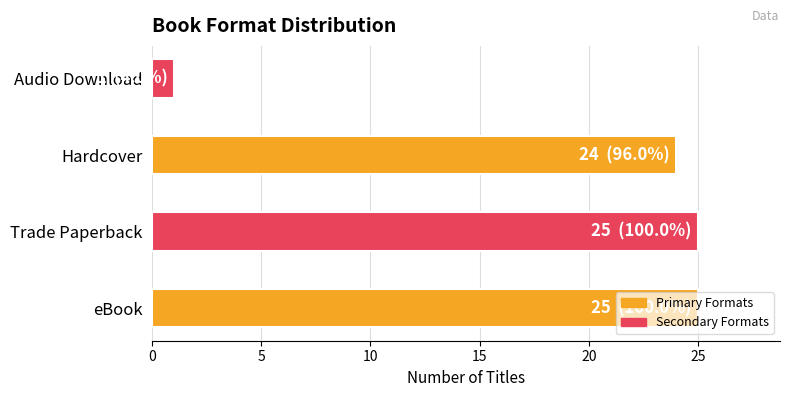

At which label is the value closest to 13?

Hardcover